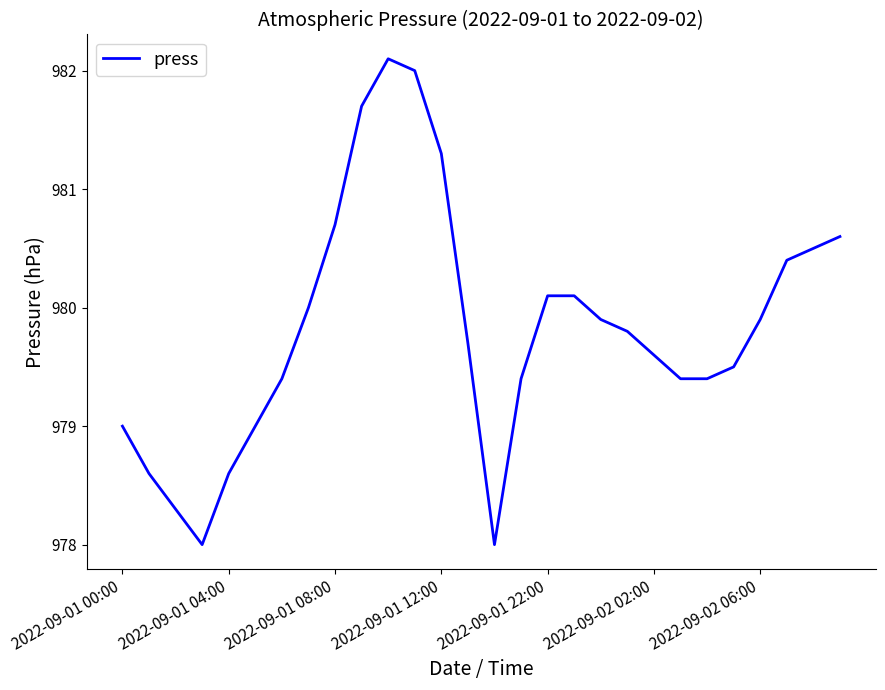

What is the minimum value shown in the chart?

978.0